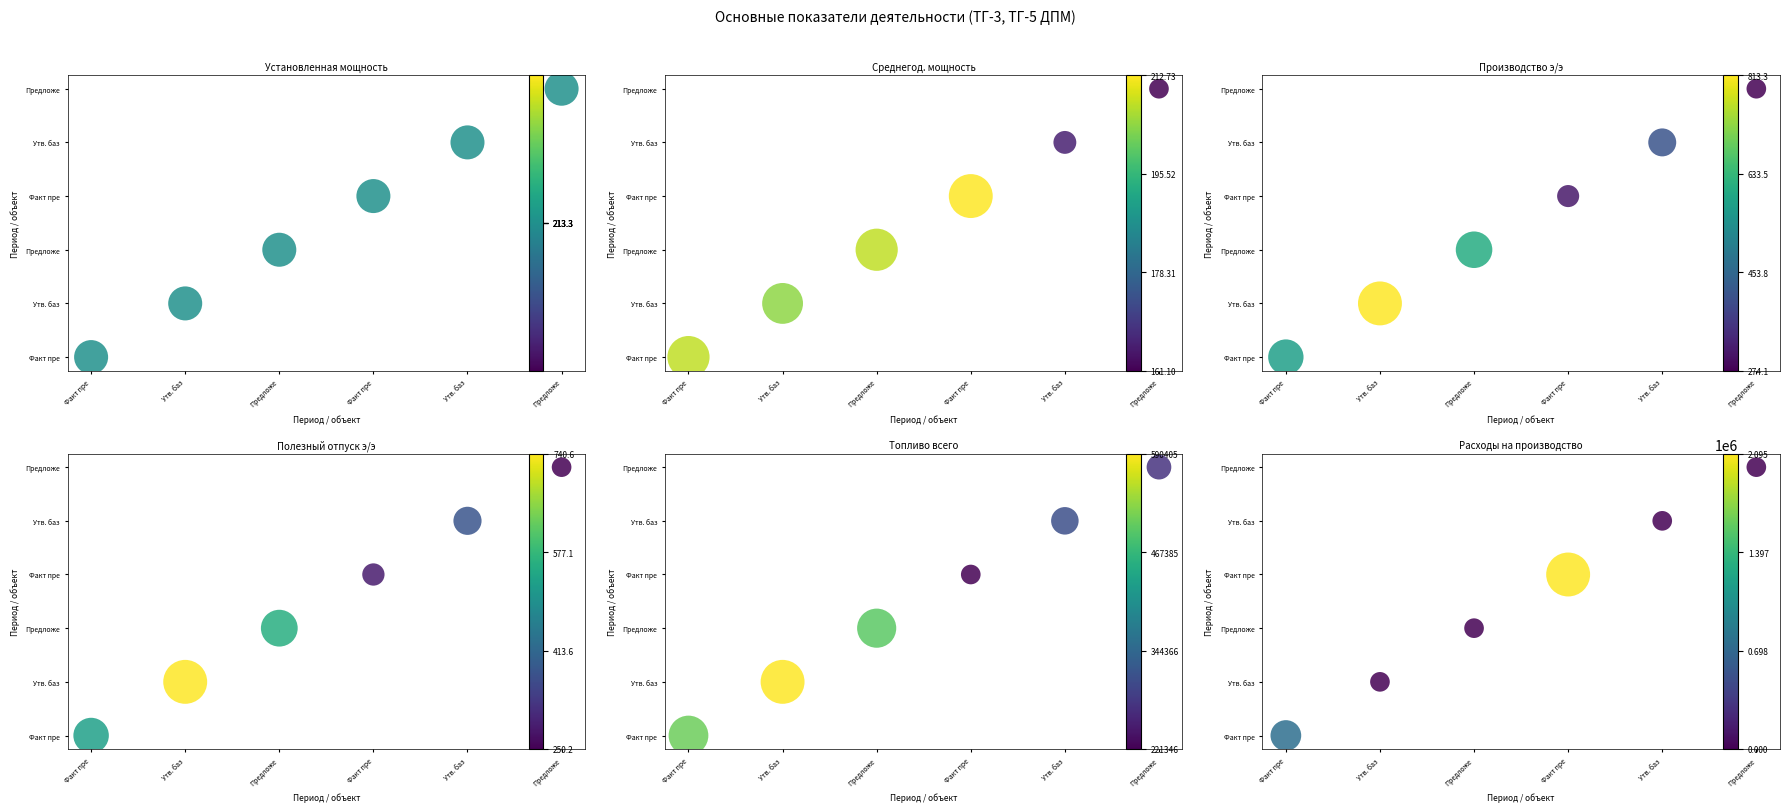

True or false: Производство э/э has a value of 2 at Утв. баз.

False